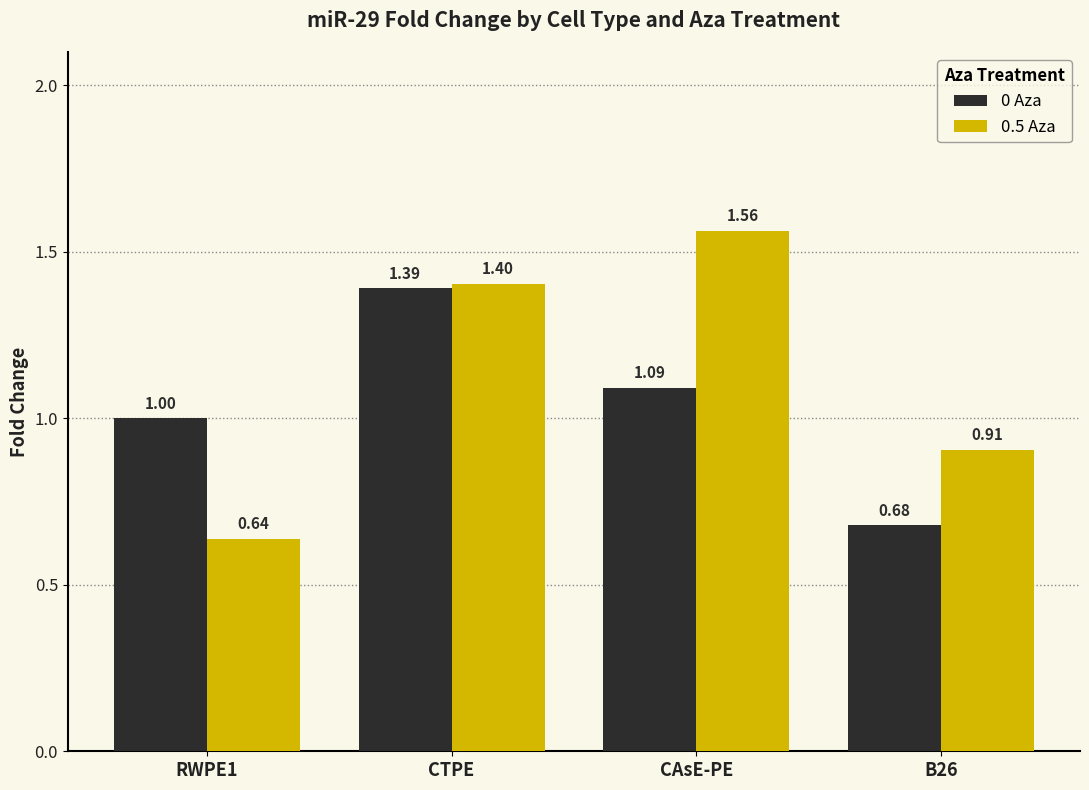

Which category has the highest value in the 0.5 Aza series?

CAsE-PE